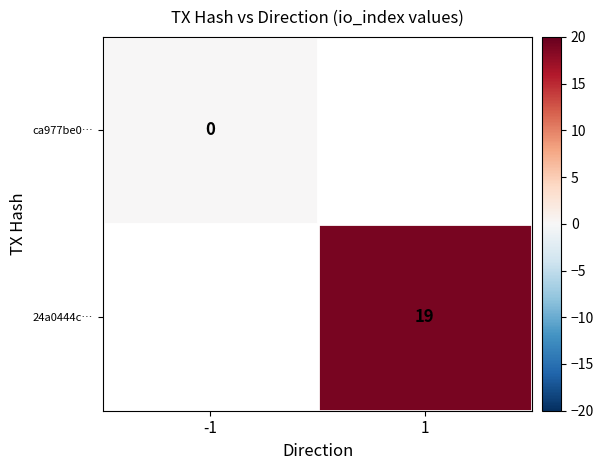

The value of 24a0444c… at 1 is 19. True or false?

True